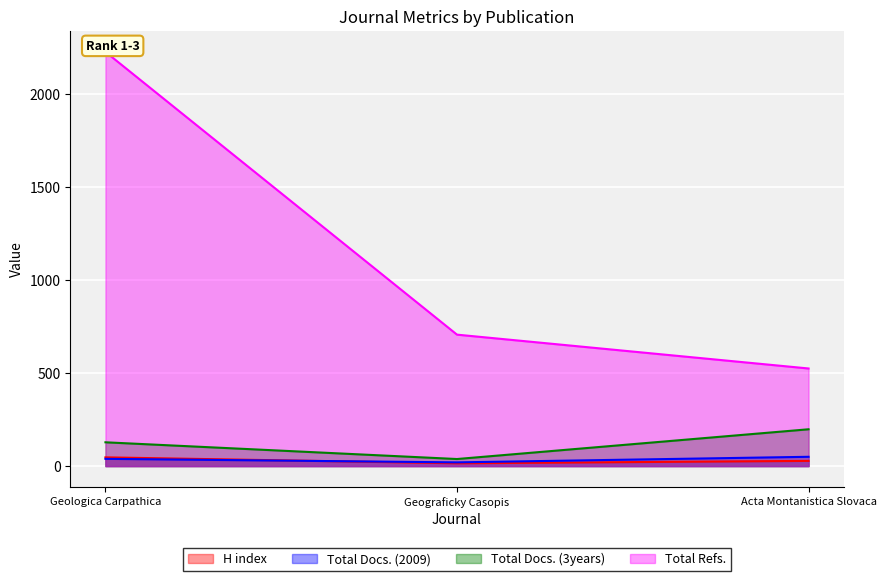

What is the average value of the H index series?

30